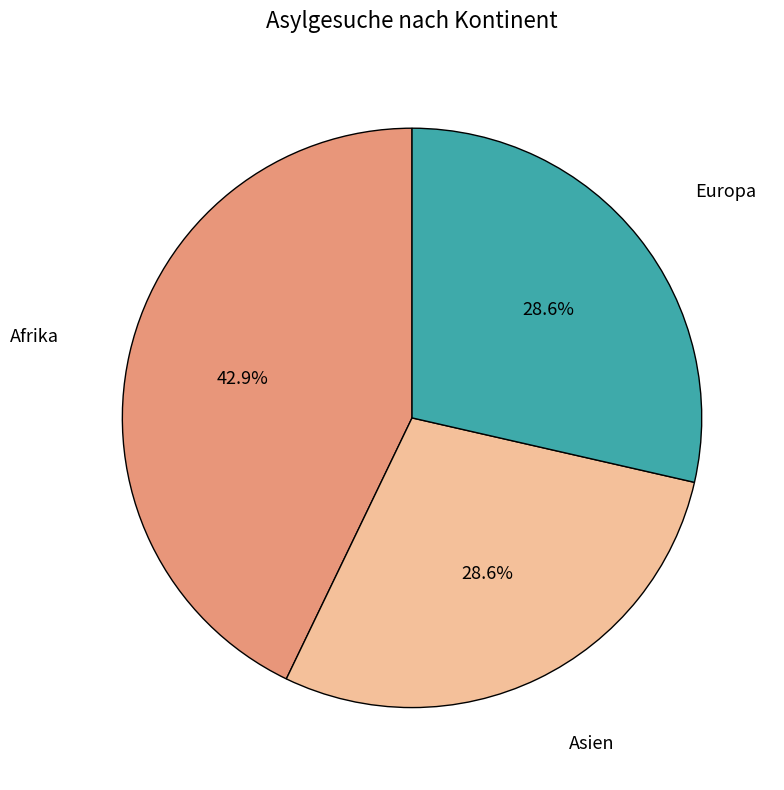

Does any single category account for the majority?

No